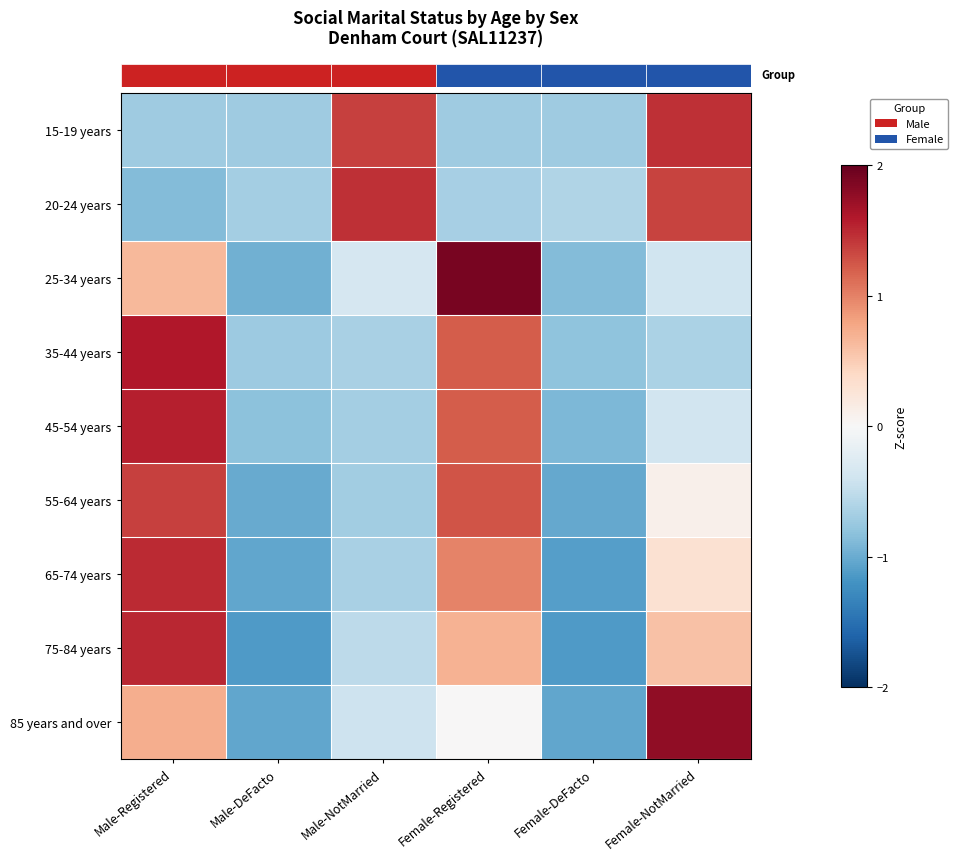

What is the smallest value displayed?

-1.1